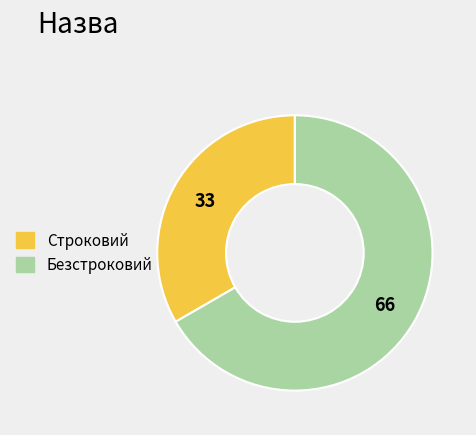

Count the number of slices in the pie.

2